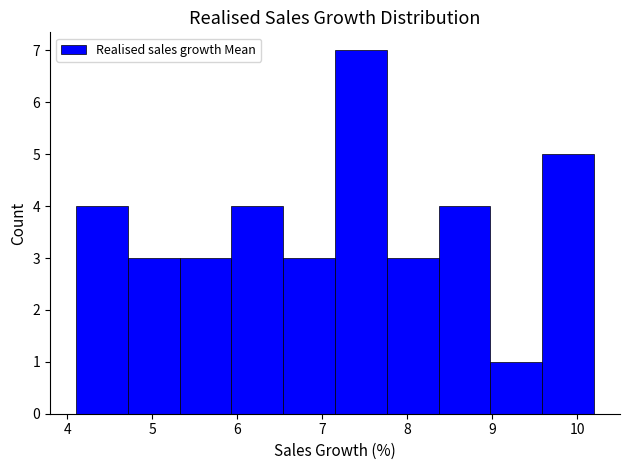

Which range on the x-axis has the tallest bar?

7.15 to 7.76